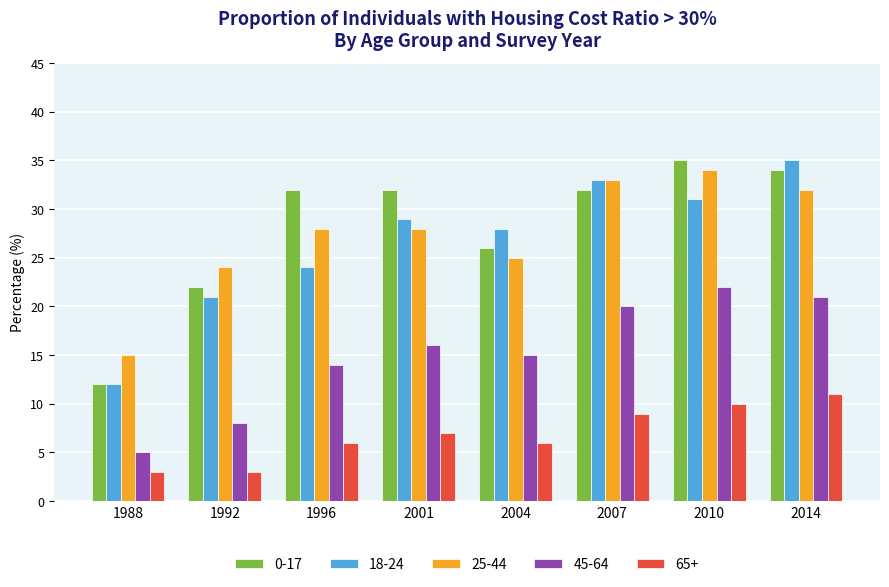

How many groups of bars are there?

8